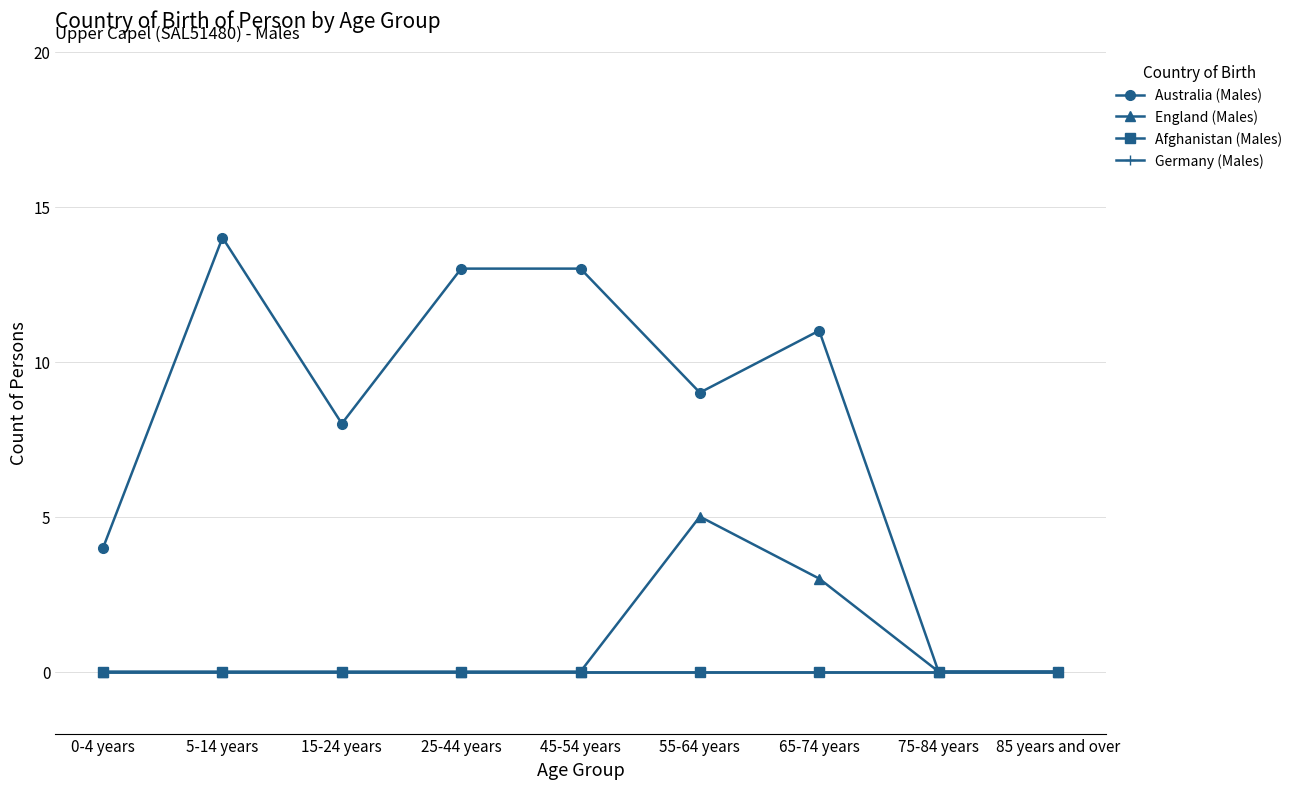

Is this an area chart (filled region under the line)?

No